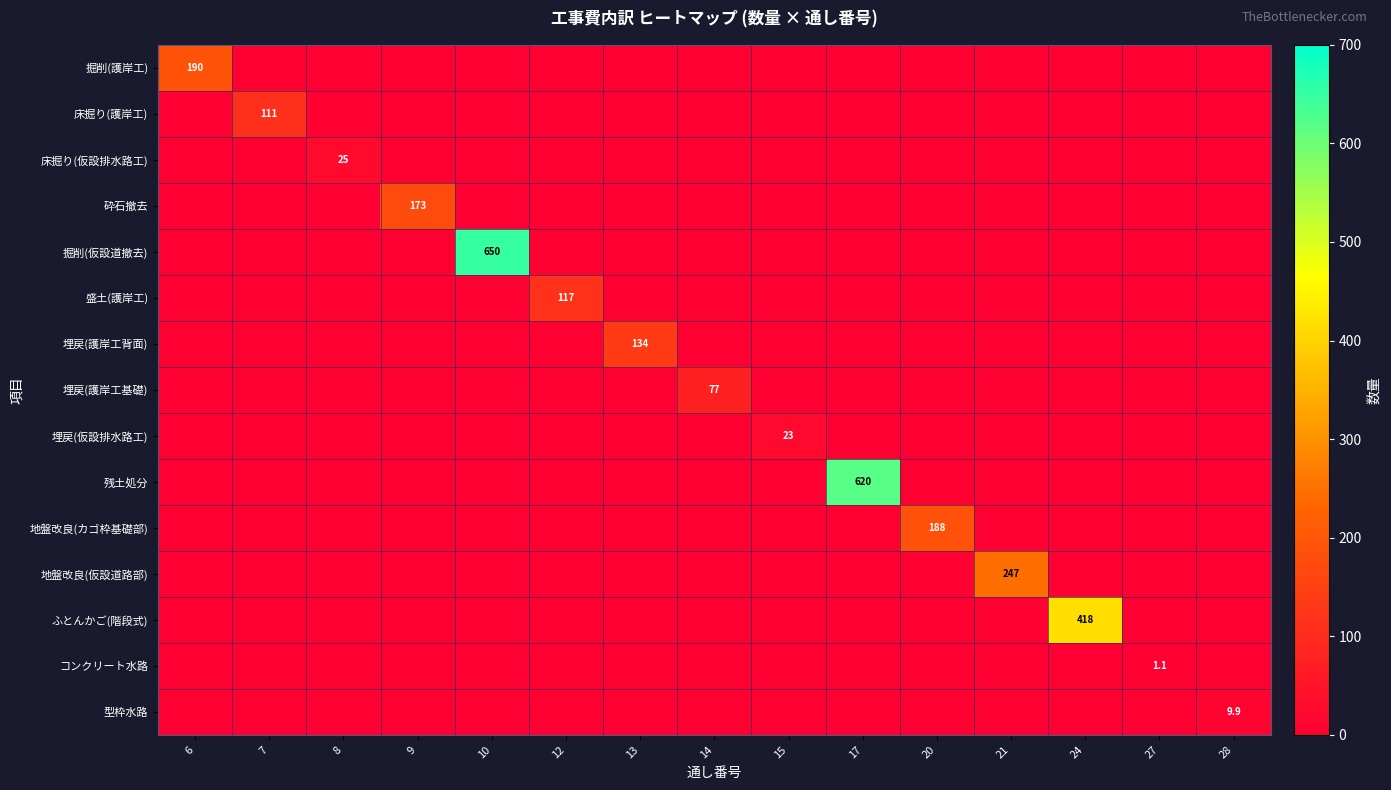

Which series has the largest total across all categories?

掘削(仮設道撤去)